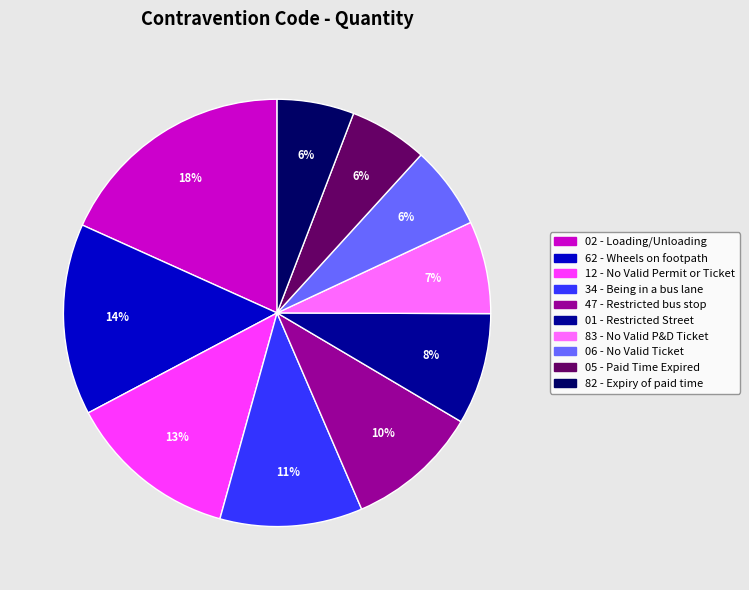

To the nearest percent, what is the difference between the largest and smallest slice percentages?

12%